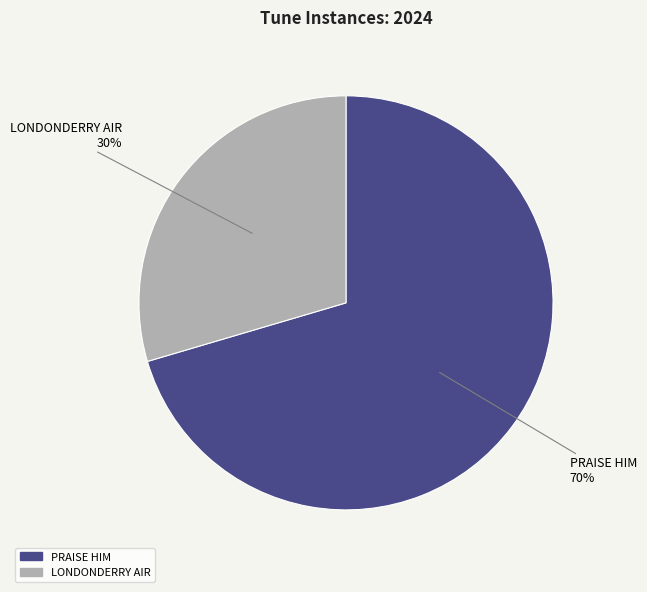

Does any single category account for the majority?

Yes